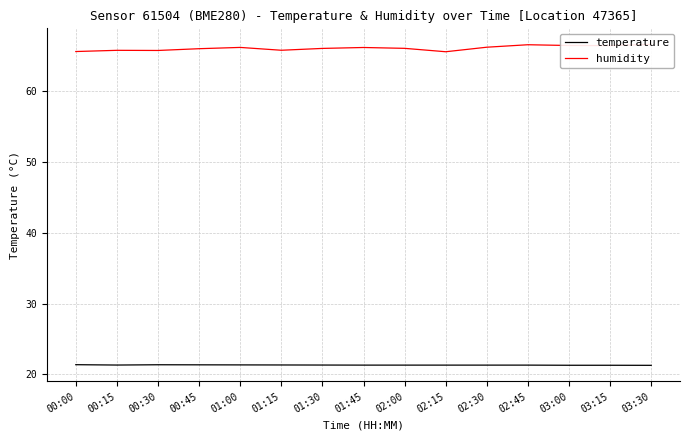

Is it true that humidity equals 66.6 at 02:45?

True